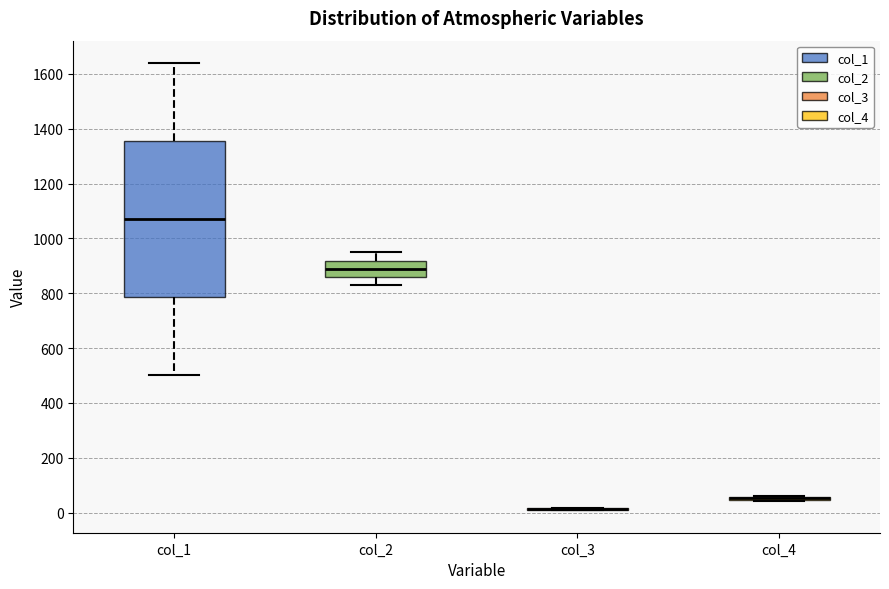

Reading left to right, transcribe this box plot: for each box, give where its median line is, the range the box spans, and where its two whiskers end, as read against the y-axis. The values are not printed on the chart, so give them approximately, as read against the axis.

col_1: median 1080, box 780 to 1360, whiskers 500 to 1640
col_2: median 880, box 860 to 920, whiskers 840 to 960
col_3: box collapsed to a line at 20, whiskers 0 to 20
col_4: box collapsed to a line at 60, whiskers 40 to 60